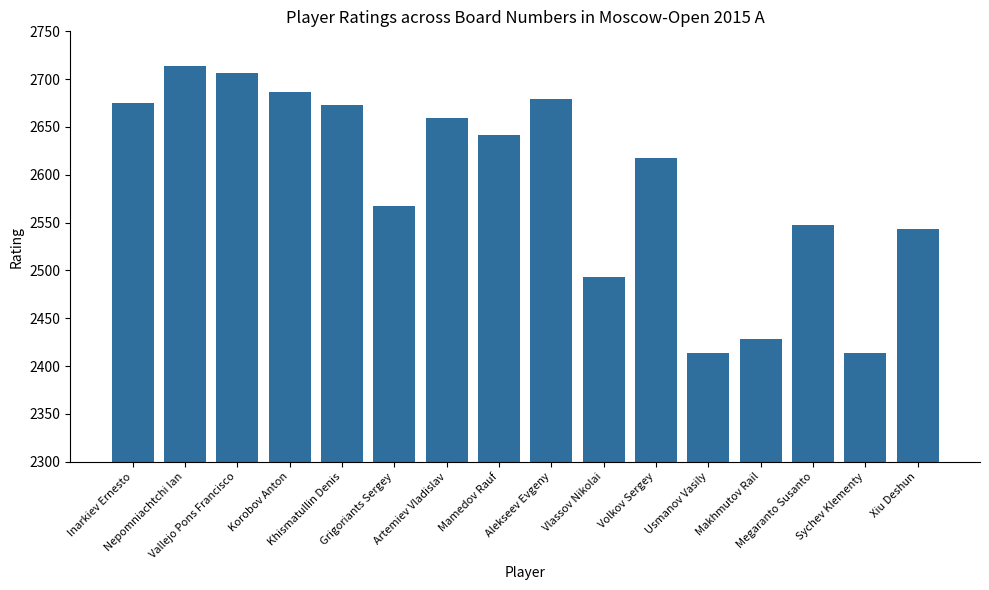

Reading left to right, transcribe all the data shown in this chart.

2675	2714	2706	2687	2673	2567	2659	2642	2679	2493	2618	2414	2428	2548	2414	2543